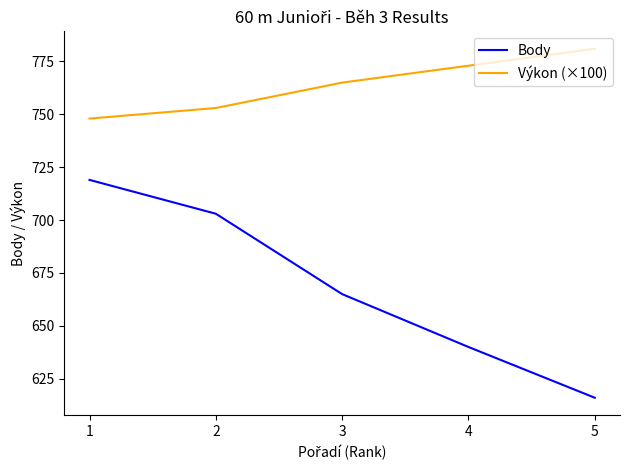

Rank the categories by Výkon (×100) value from highest to lowest.

5, 4, 3, 2, 1